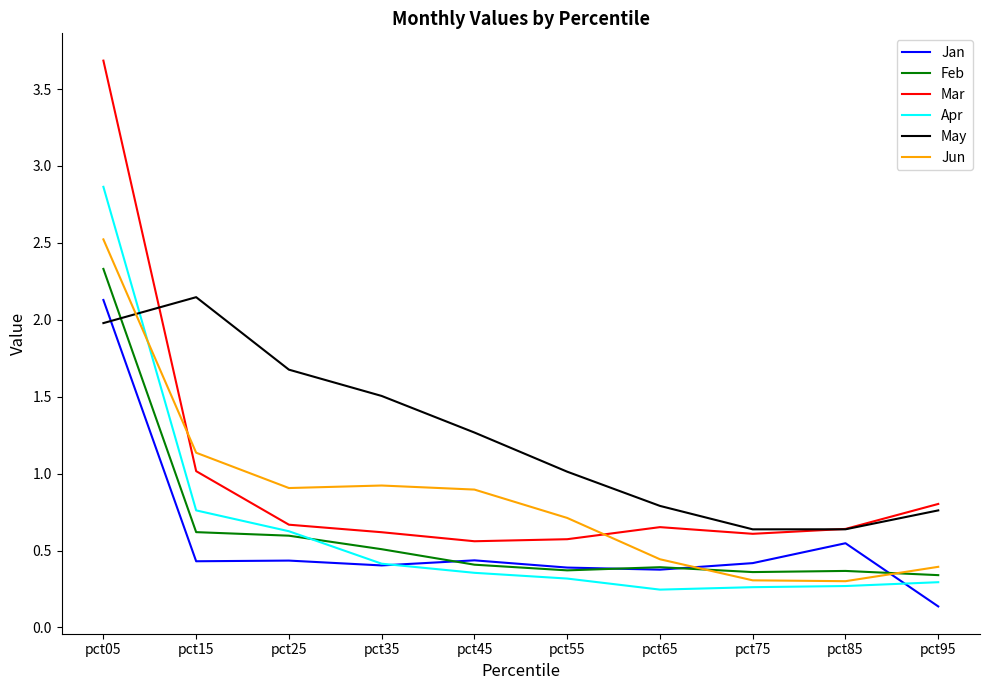

In Jun, how many points are lower than both neighbors (excluding endpoints)?

2